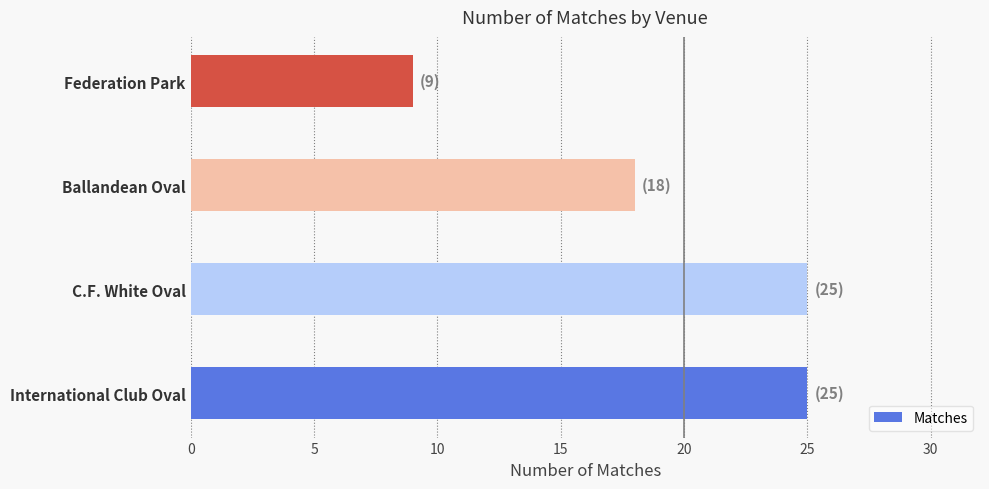

Reading bottom to top, what are all the values shown in this chart?

International Club Oval=25	C.F. White Oval=25	Ballandean Oval=18	Federation Park=9